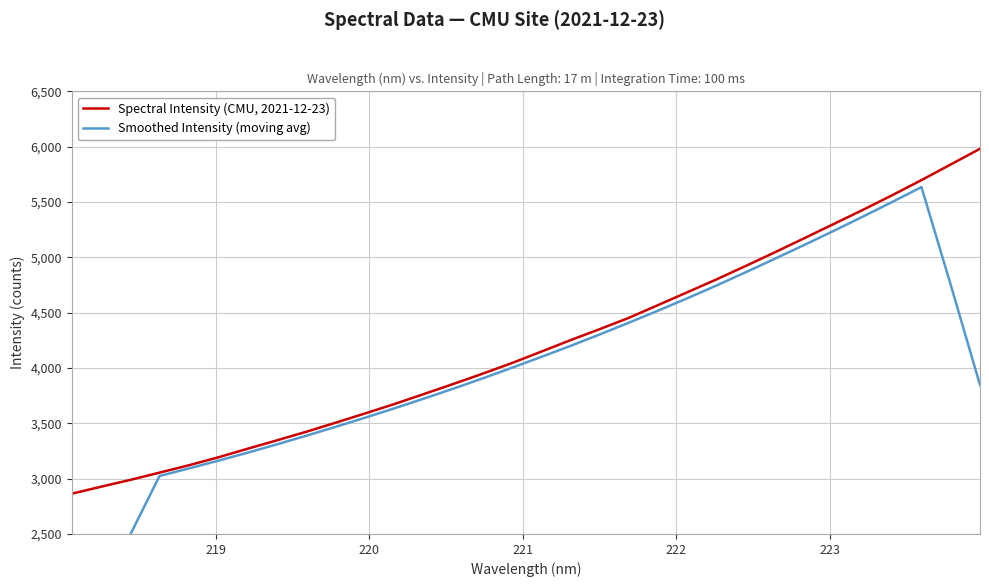

What are all the series names shown in the legend?

Spectral Intensity (CMU, 2021-12-23), Smoothed Intensity (moving avg)